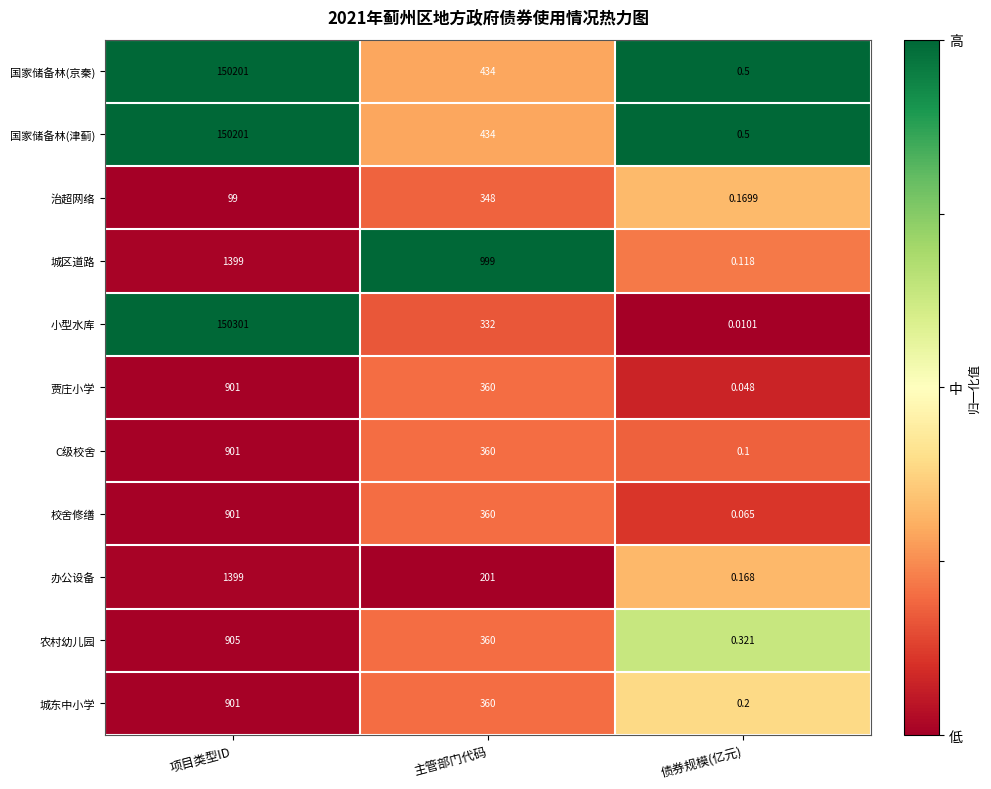

Where does the 校舍修缮 series first go above 360?

项目类型ID